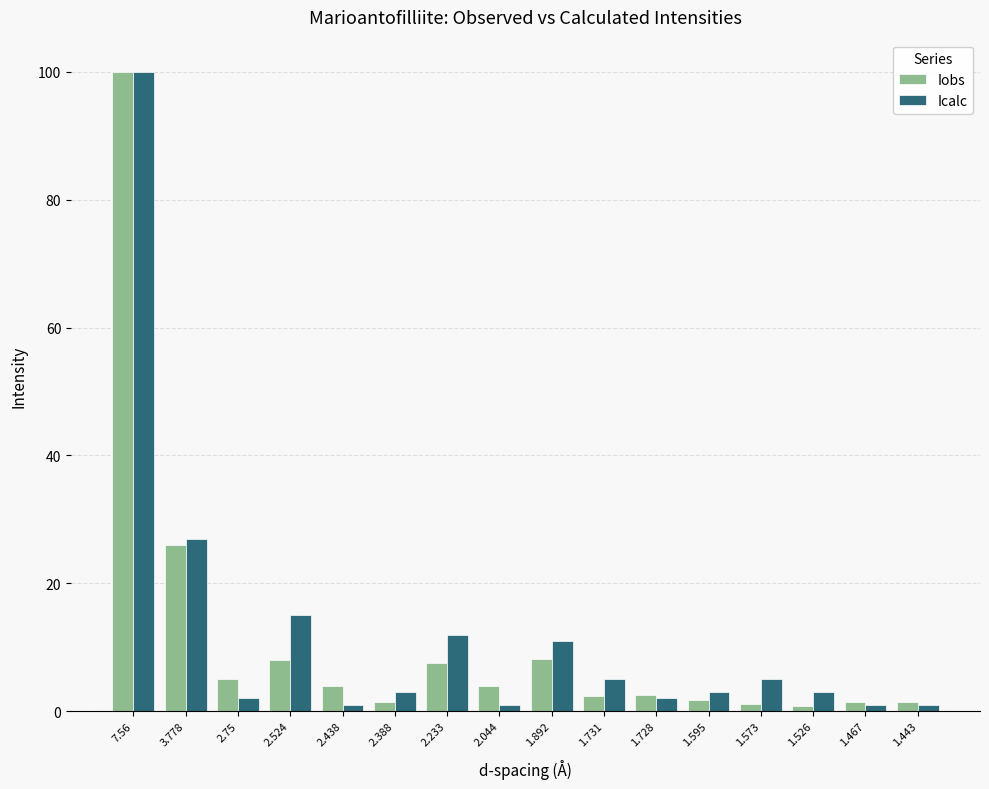

Rank the series at 3.778 from lowest to highest value.

Iobs, Icalc